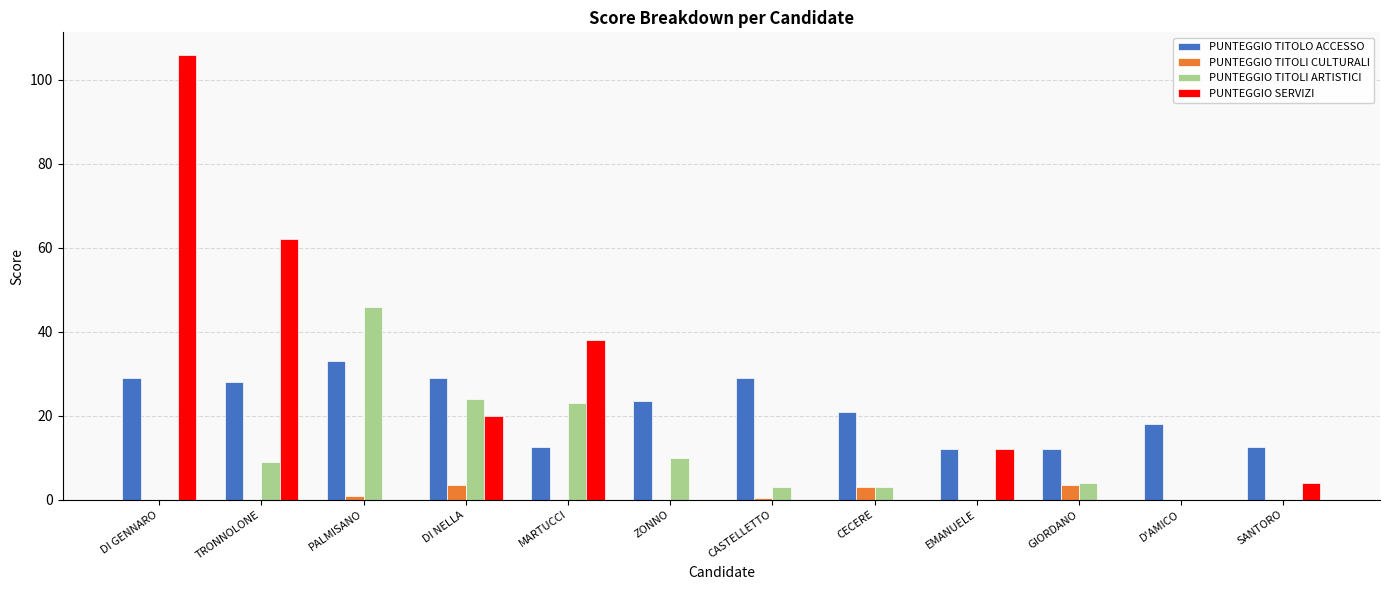

What is the difference between the PUNTEGGIO TITOLI CULTURALI values at TRONNOLONE and PALMISANO?

1.0